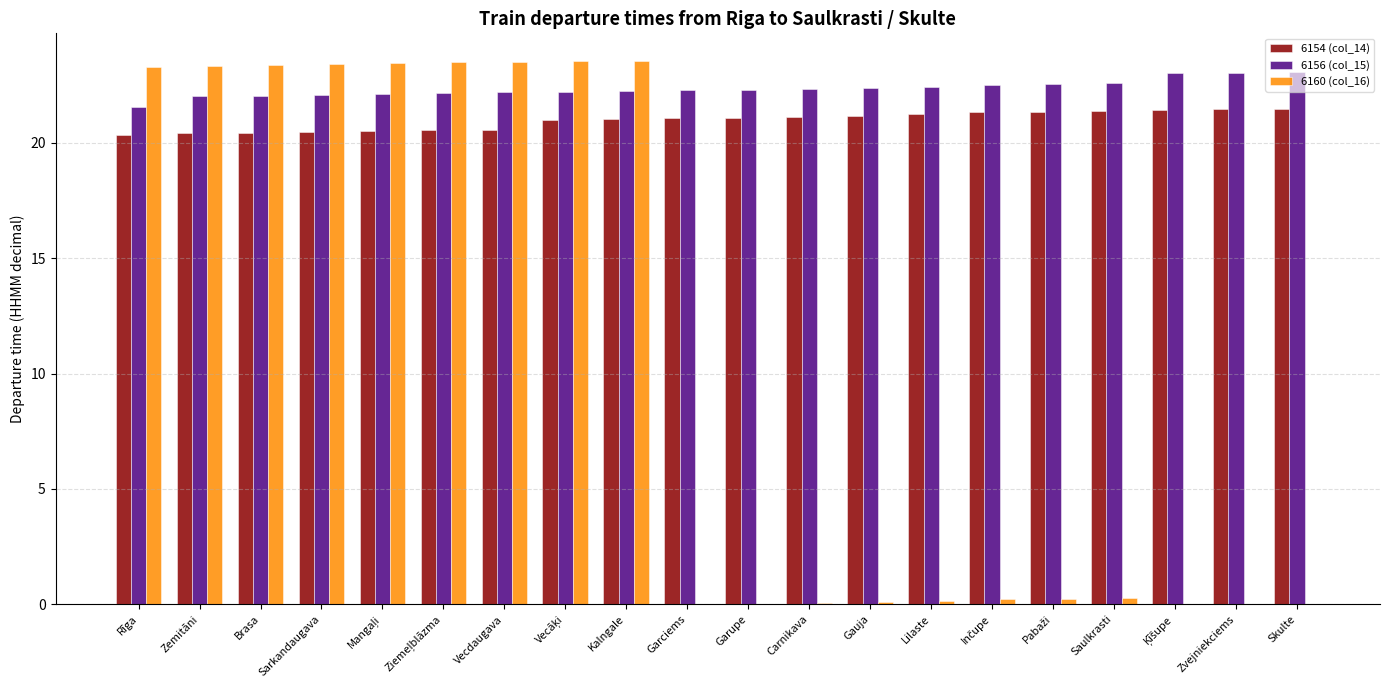

How many distinct data groups are displayed?

3